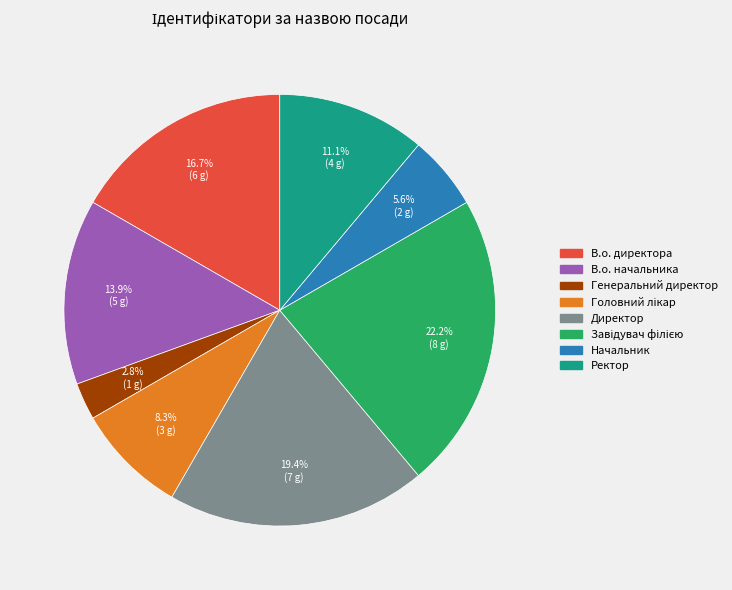

To the nearest percent, what is the difference between the largest and smallest slice percentages?

19%